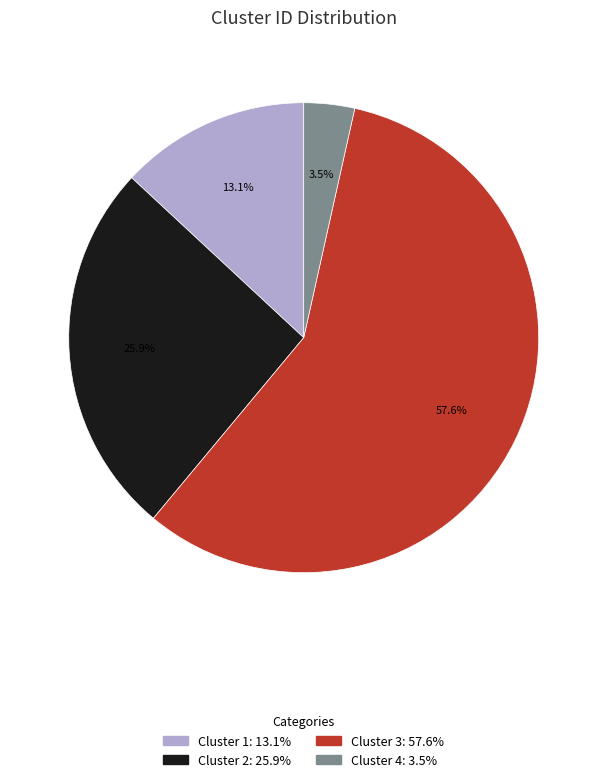

To the nearest percent, what is the average slice percentage?

25%